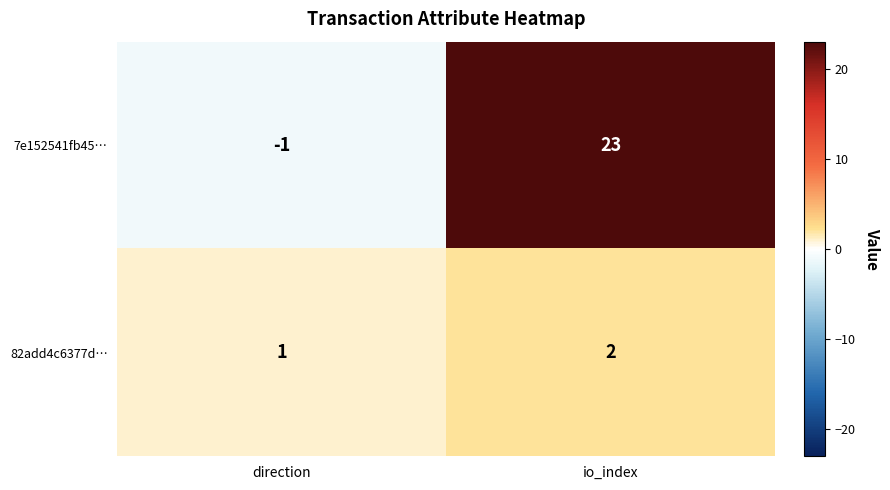

What is the spread (max minus min) of values at direction?

2